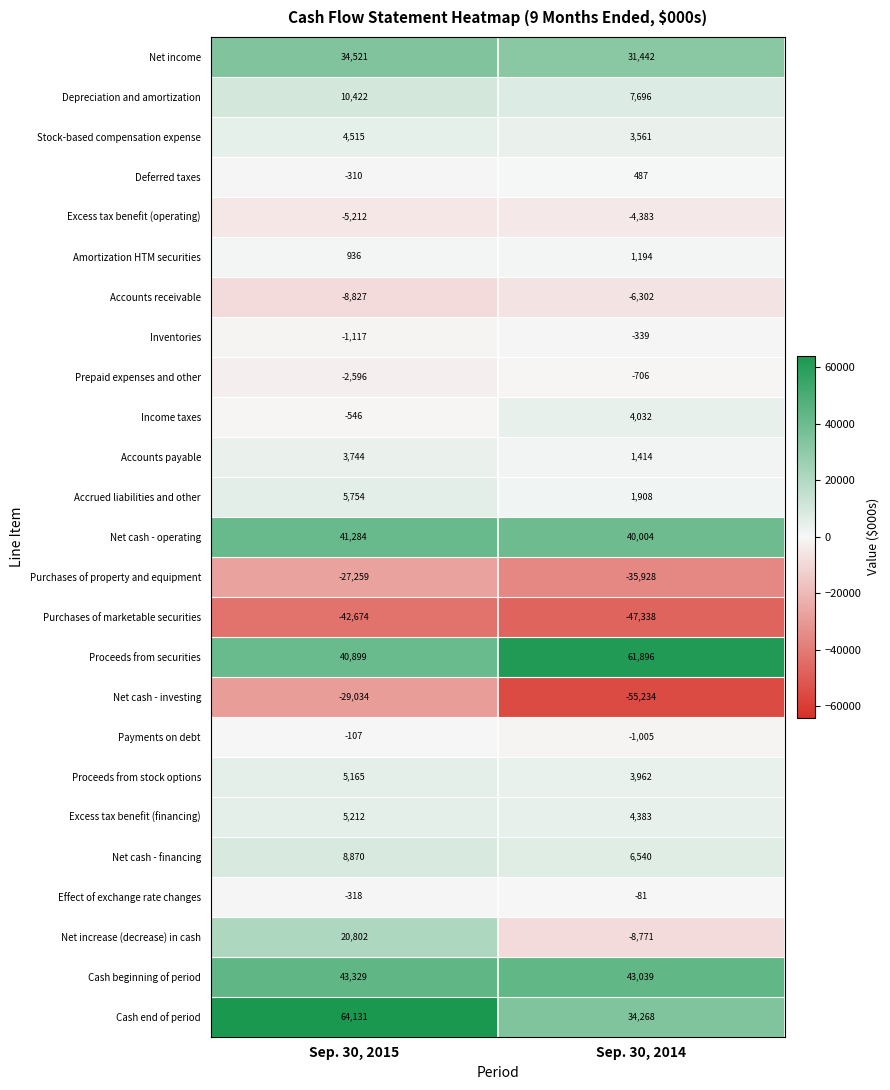

At which label does Net income reach its minimum?

Sep. 30, 2014